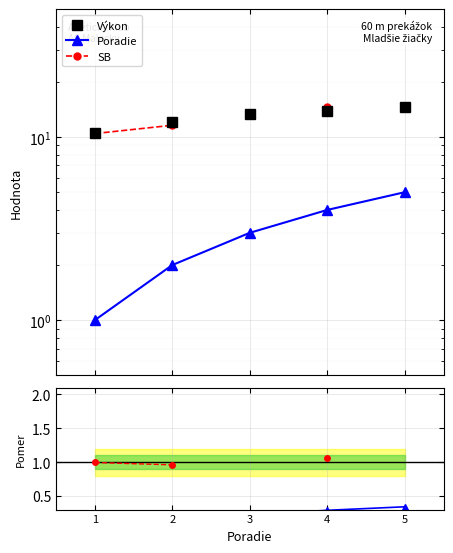

What is the difference between the second highest and second lowest values in the Poradie series?

2.0